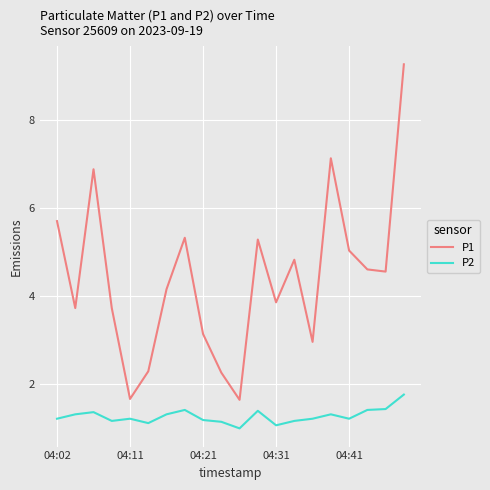

True or false: P2 and P1 cross at least once.

False